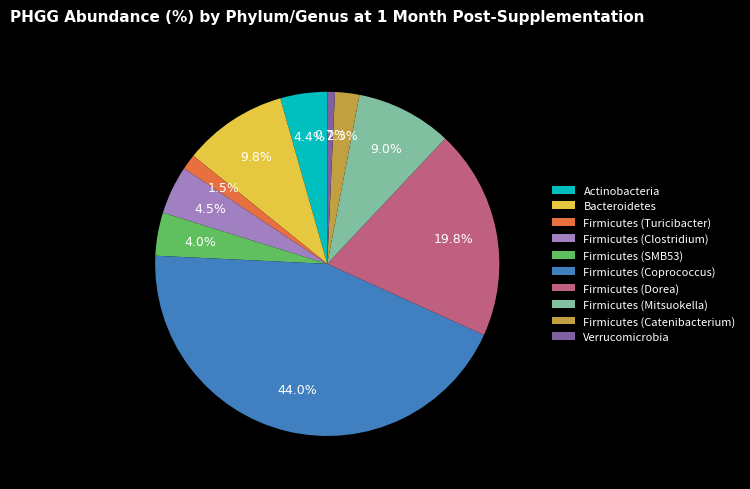

Count the number of slices in the pie.

10